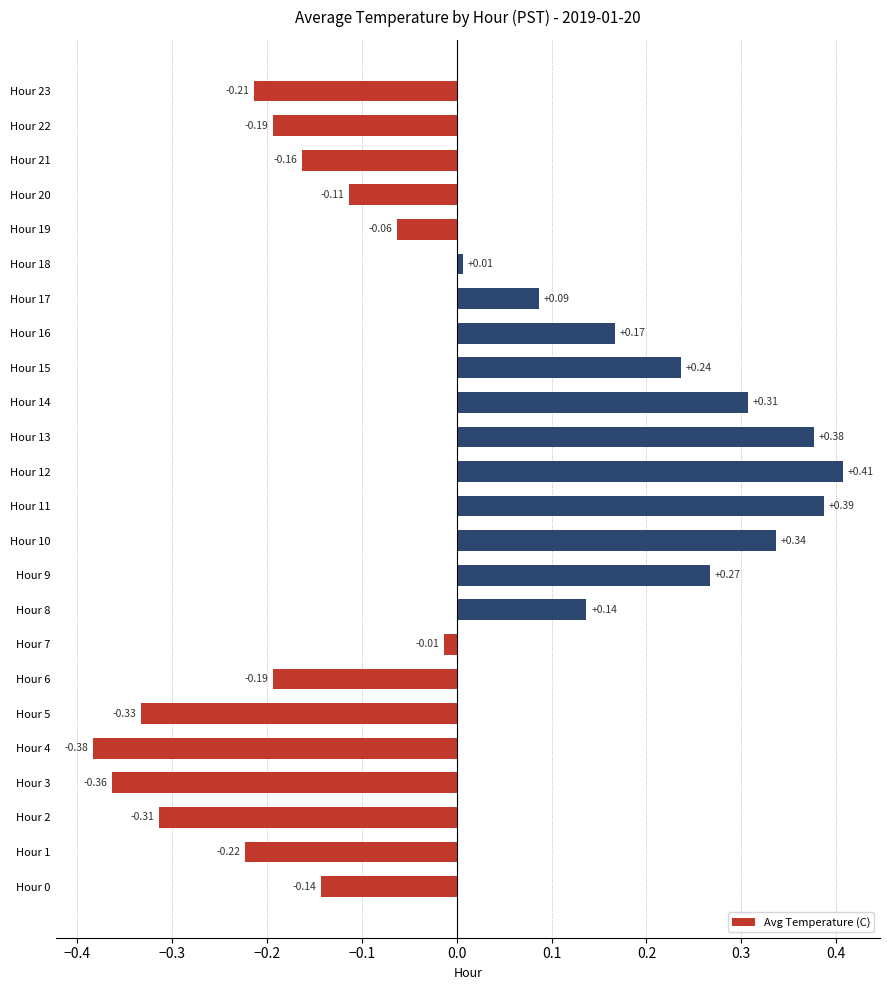

What is the difference between the maximum and minimum values?

0.8